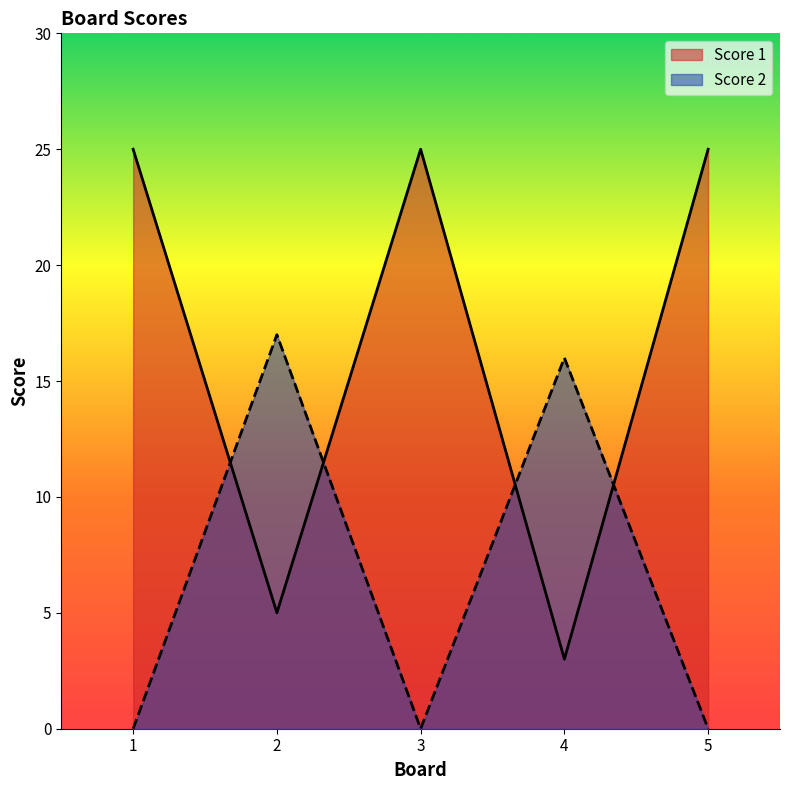

List the series in order of their overall mean, lowest first.

Score 2, Score 1